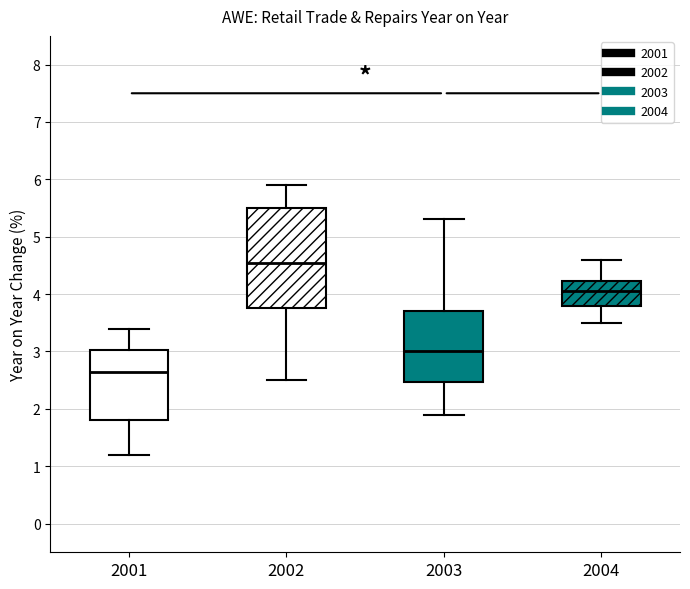

Which box's median line is the highest?

2002